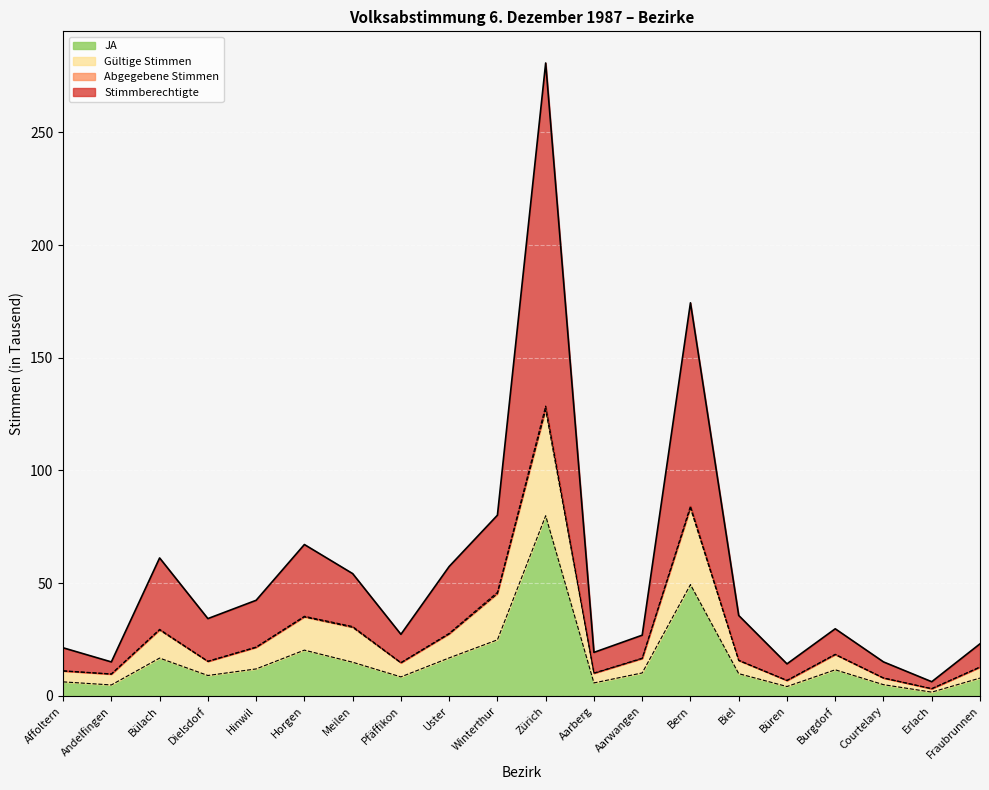

Which series has the largest range (max minus min)?

Stimmberechtigte